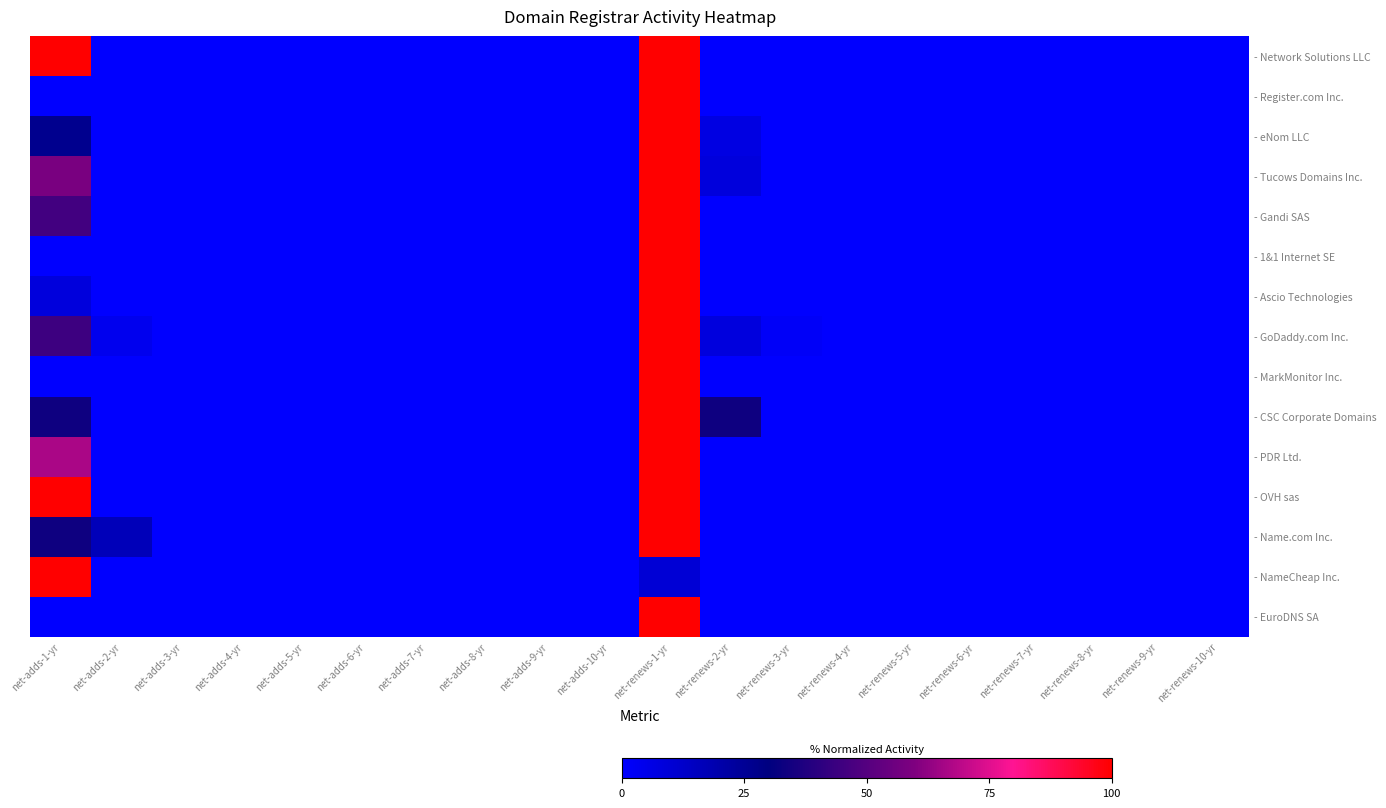

How many categories are shown in the chart?

20